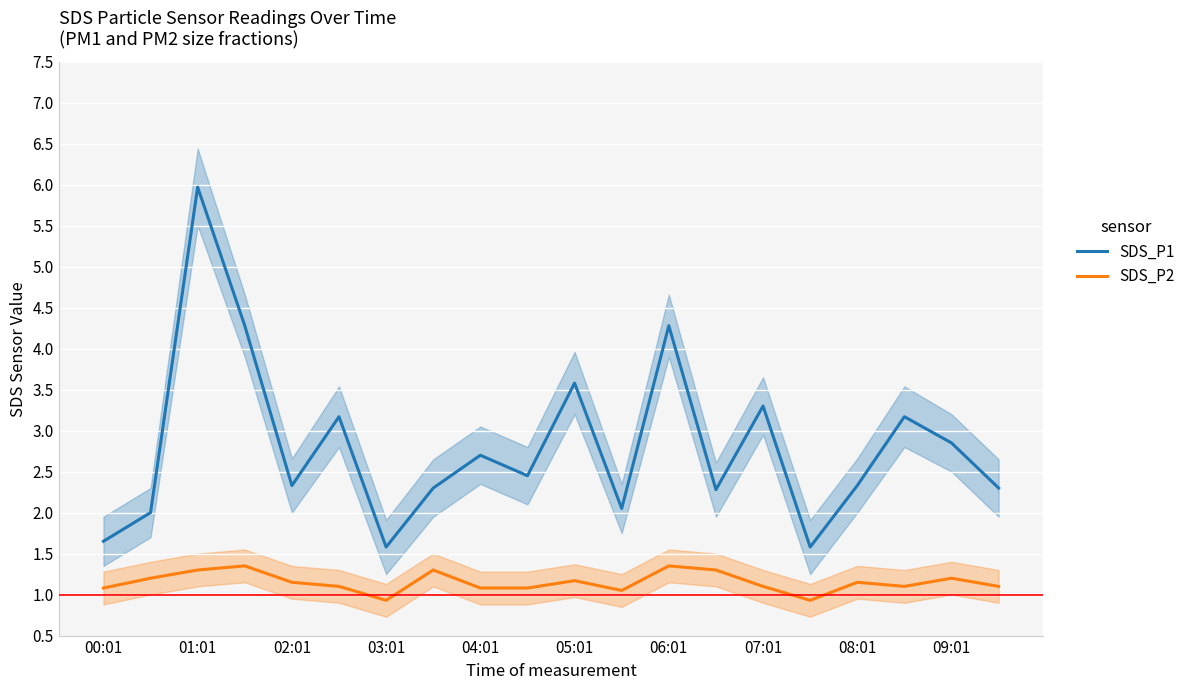

What value does the SDS_P2 series have at 06:01?

1.4